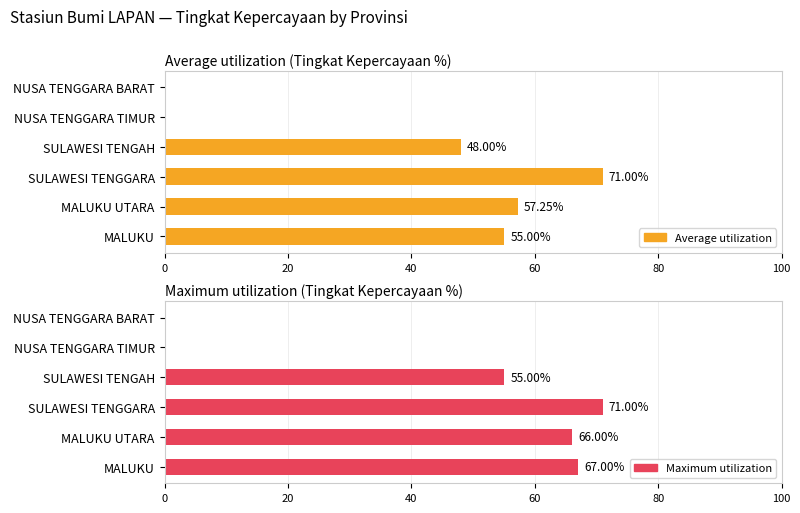

At how many categories does at least one series exceed 45?

4